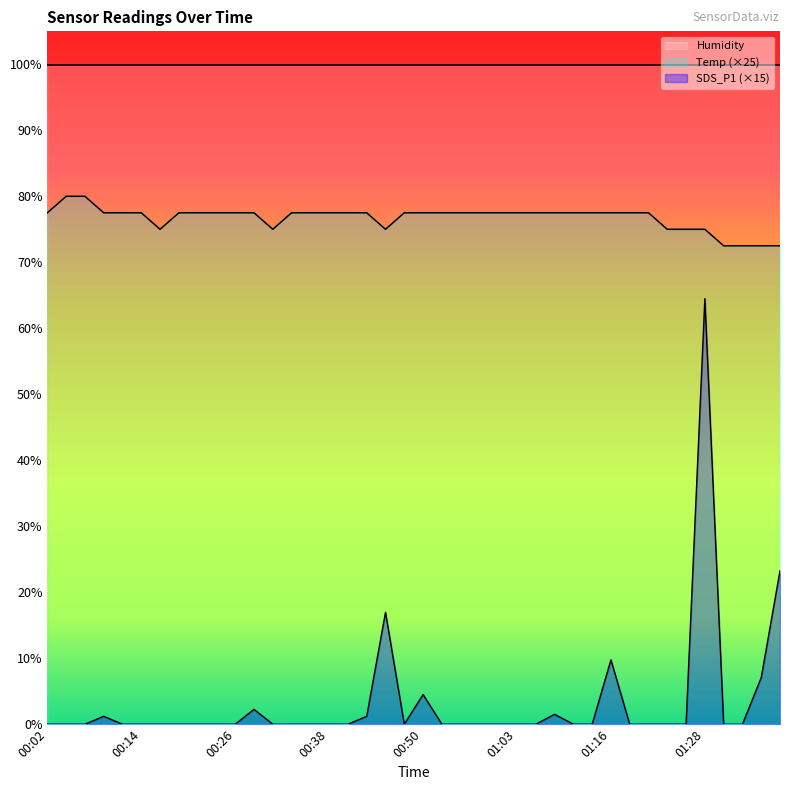

The value of SDS_P1 at 00:45 is 6.5. True or false?

False